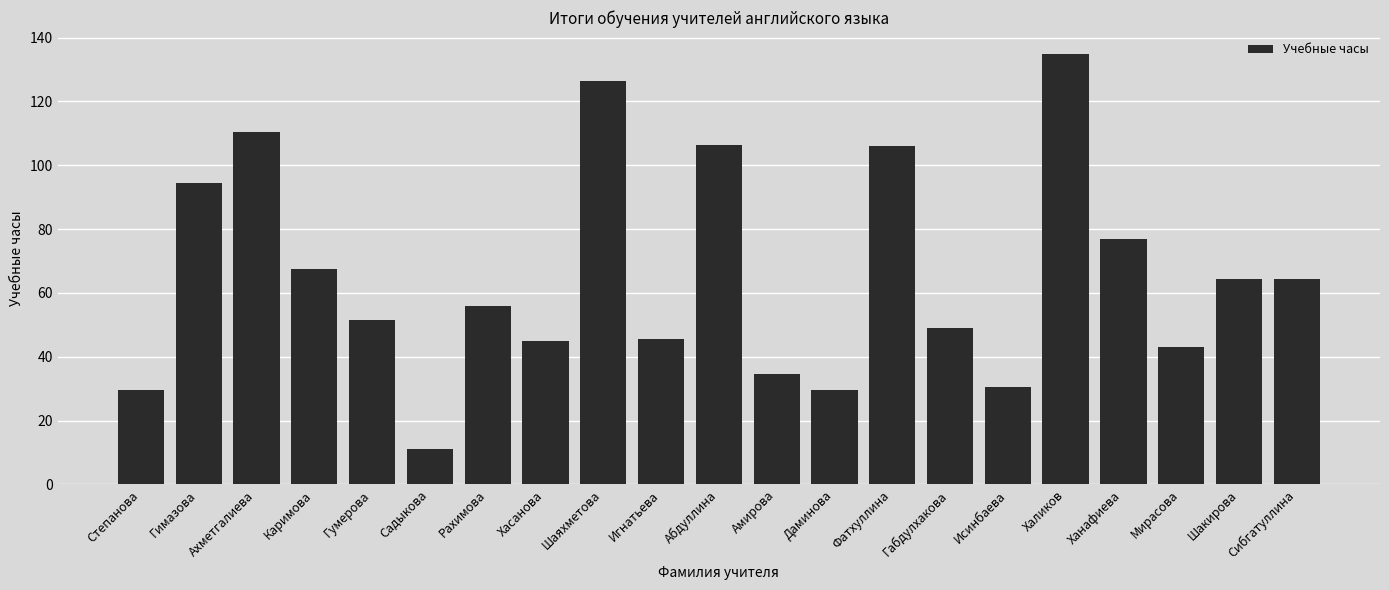

What is the difference between the maximum and second lowest values?

105.5